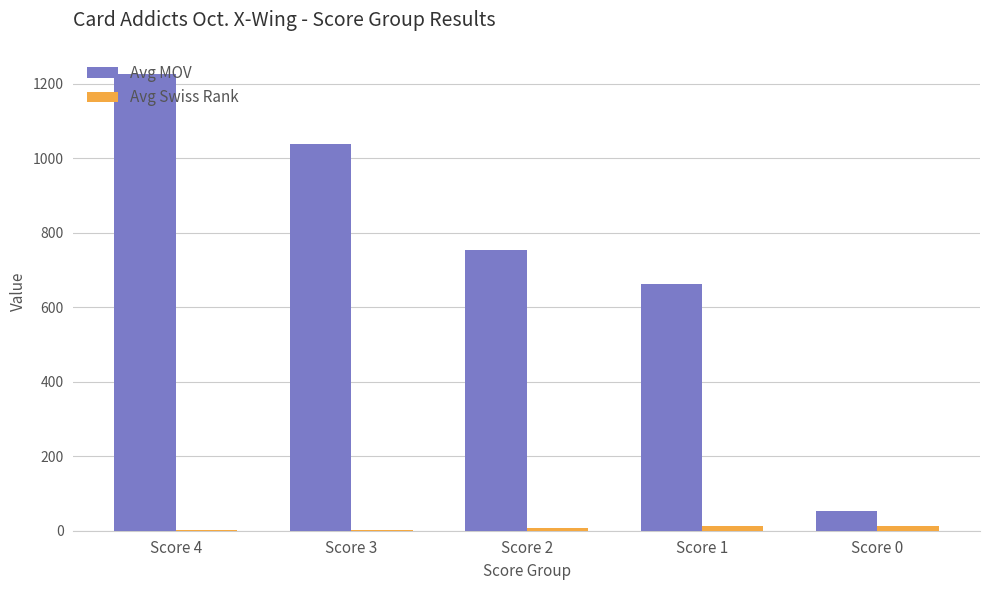

Between Score 3 and Score 2, which series saw the biggest shift?

Avg MOV